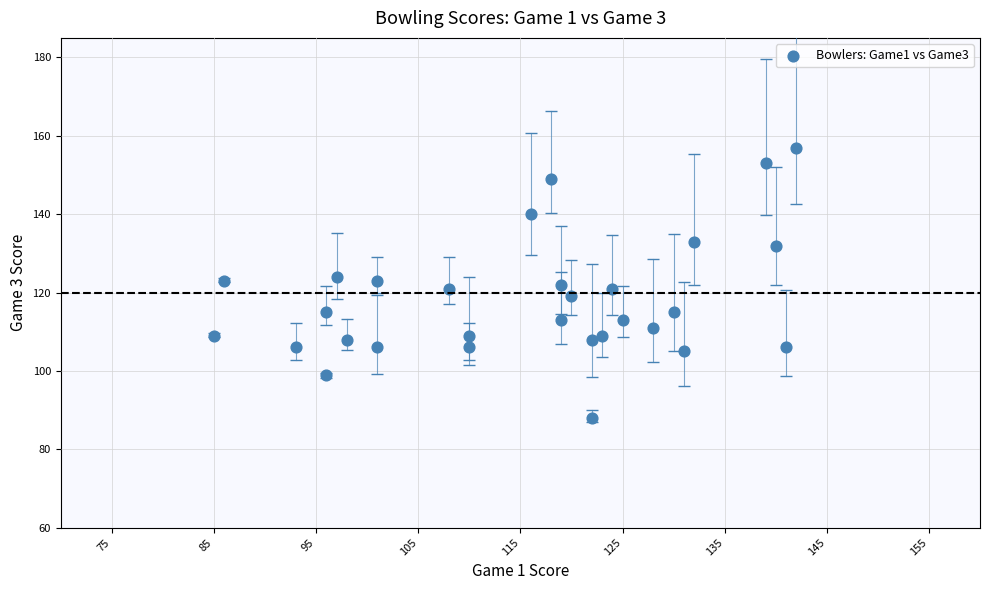

What is the range of X values (max minus min)?

57